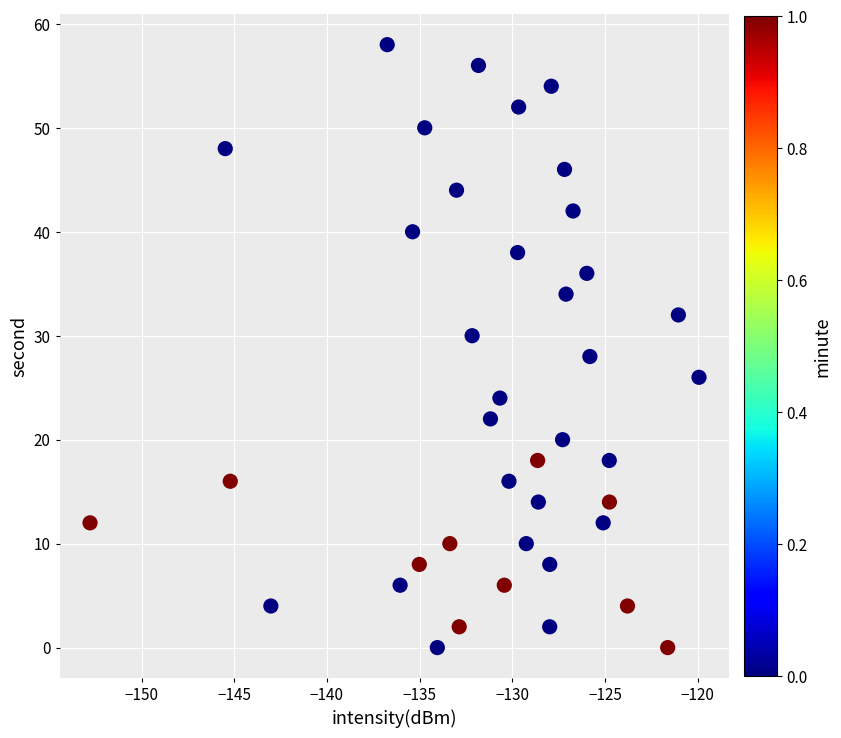

What is the range of Y values (max minus min)?

58